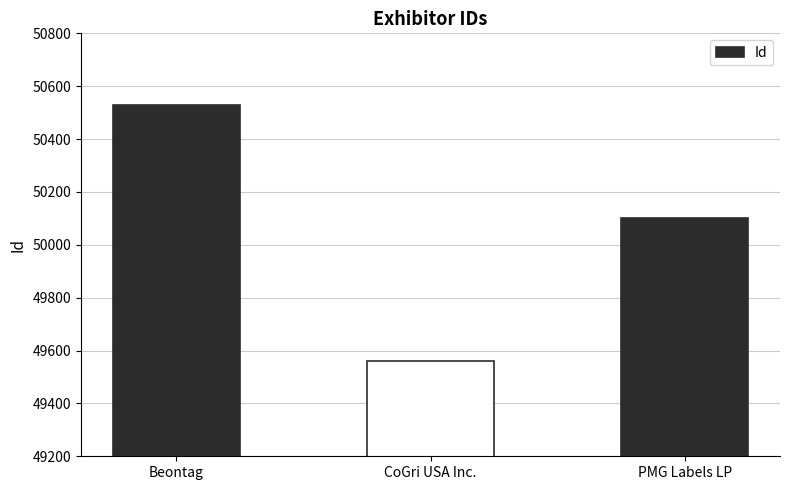

At which label does the data first exceed 50101?

Beontag